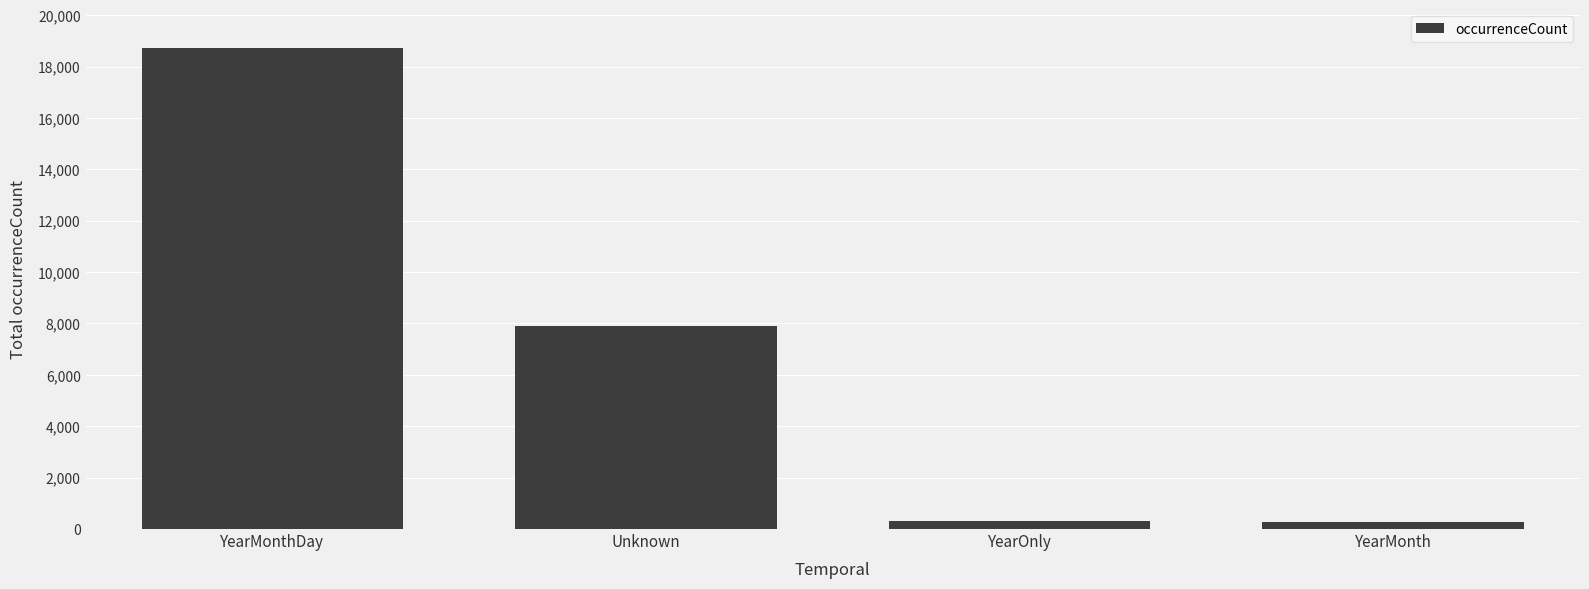

What is the ratio of the value at YearOnly to the value at YearMonth?

1.2